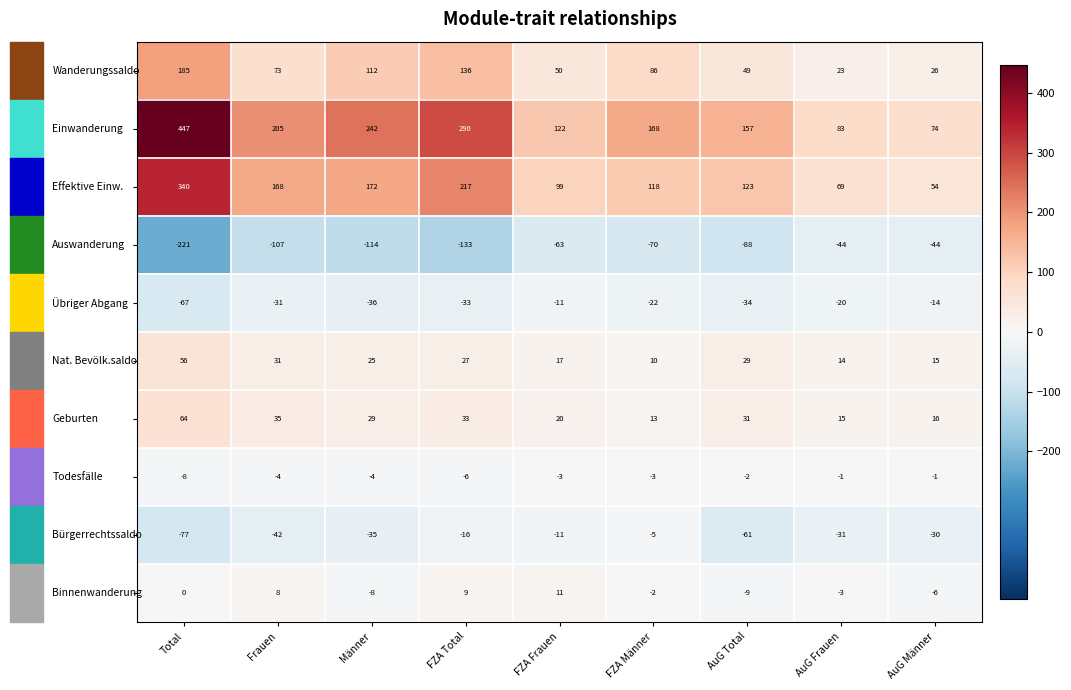

What is the difference between the highest and lowest values at Männer?

356